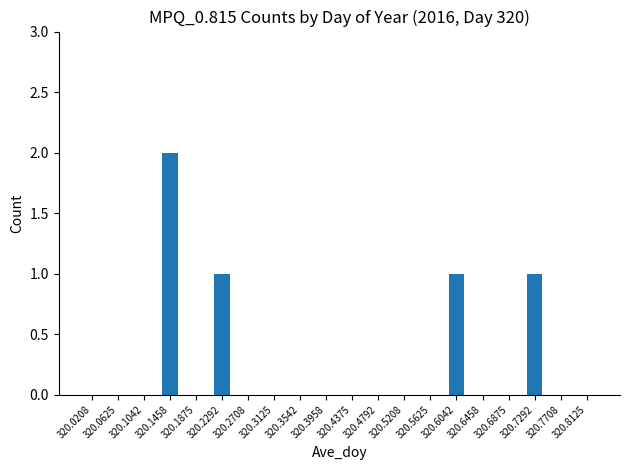

Between 320.4792 and 320.6042, which is larger?

320.6042